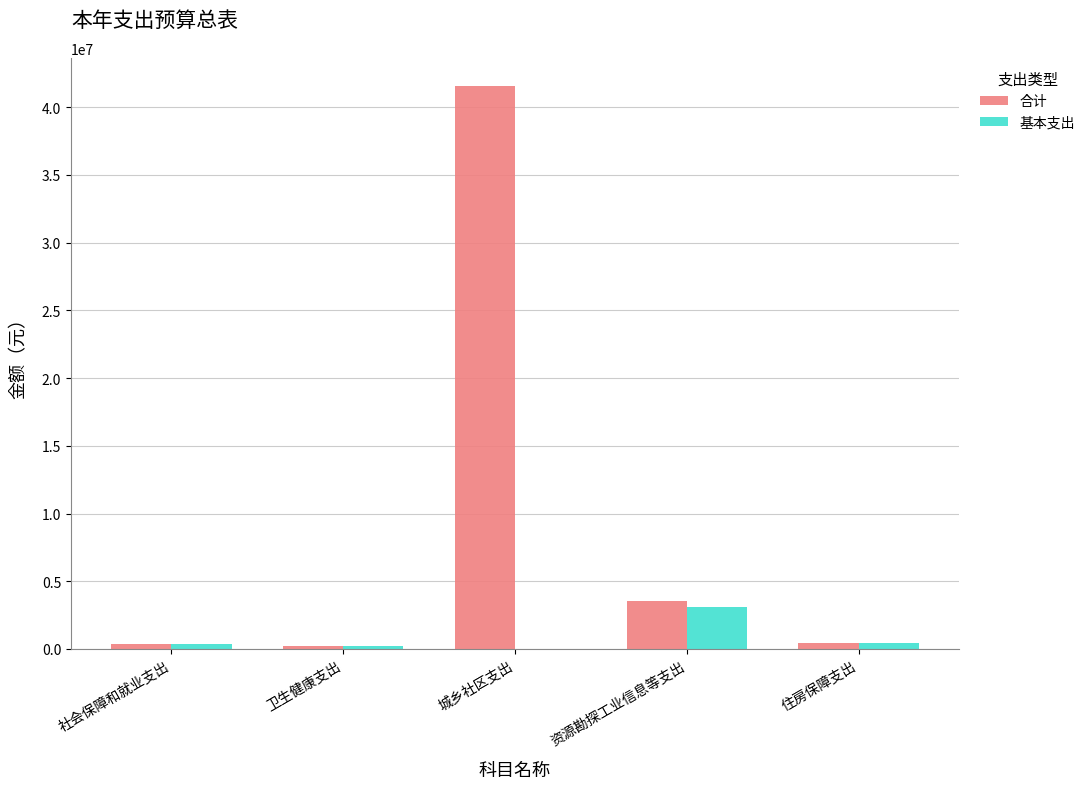

Which series has the largest total across all categories?

合计